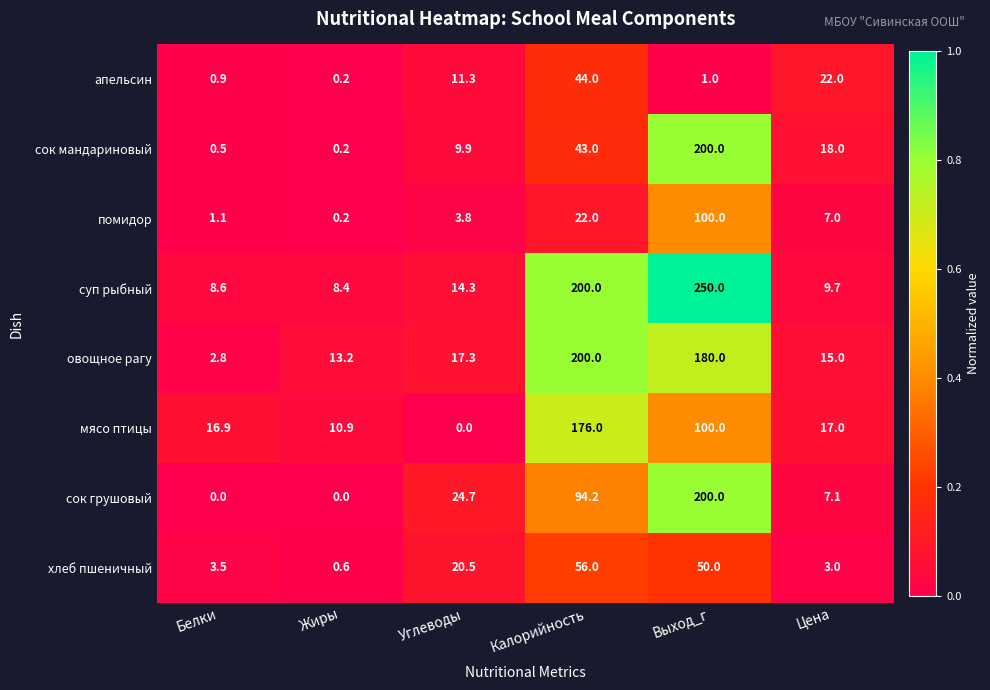

What is the greatest value displayed?

250.0